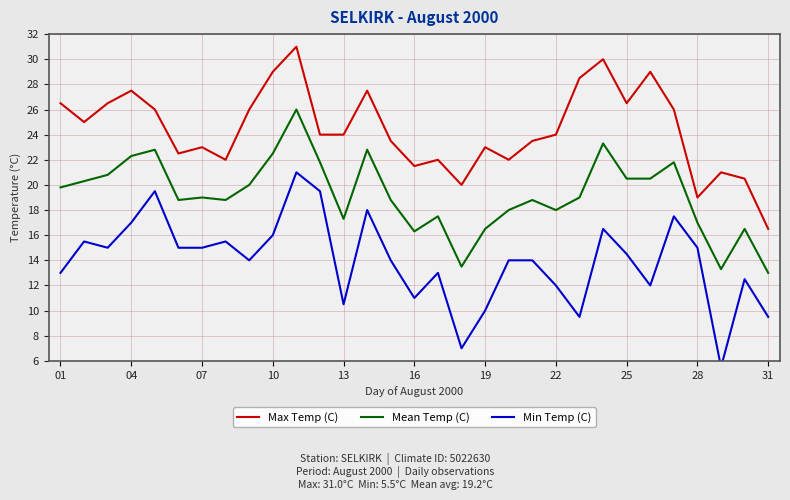

True or false: Max Temp (C) and Mean Temp (C) intersect in this chart.

False